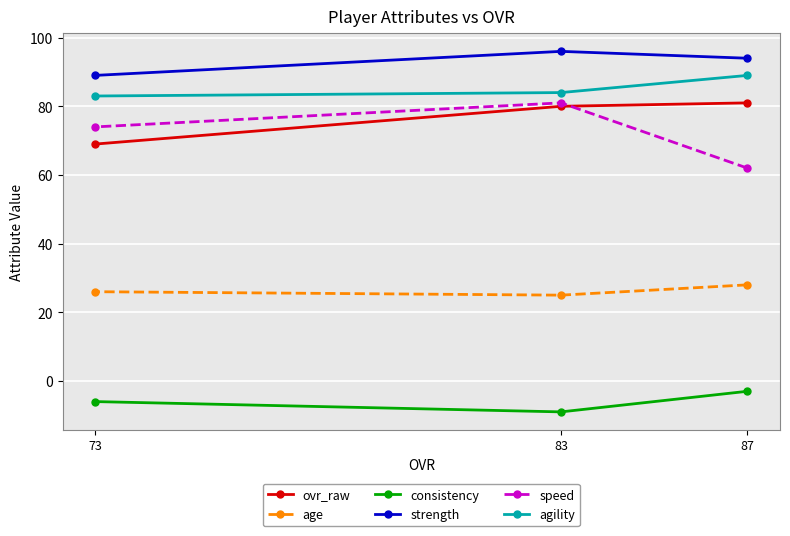

Where does the consistency series first go above -6?

87